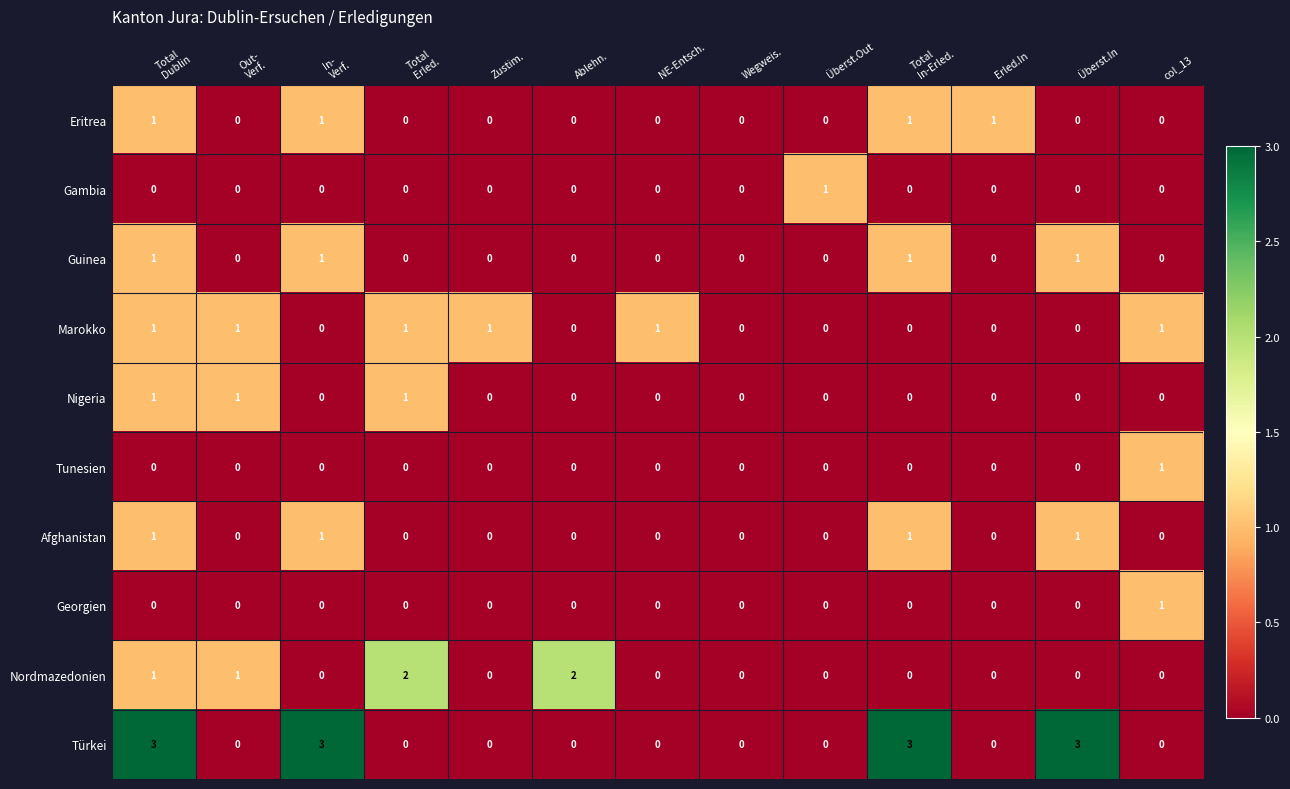

Which series has the largest total across all categories?

Türkei